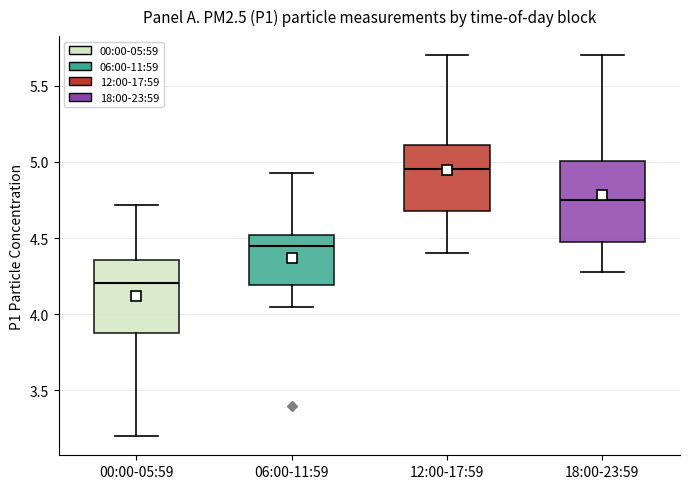

Which box has the lowest median line?

00:00-05:59